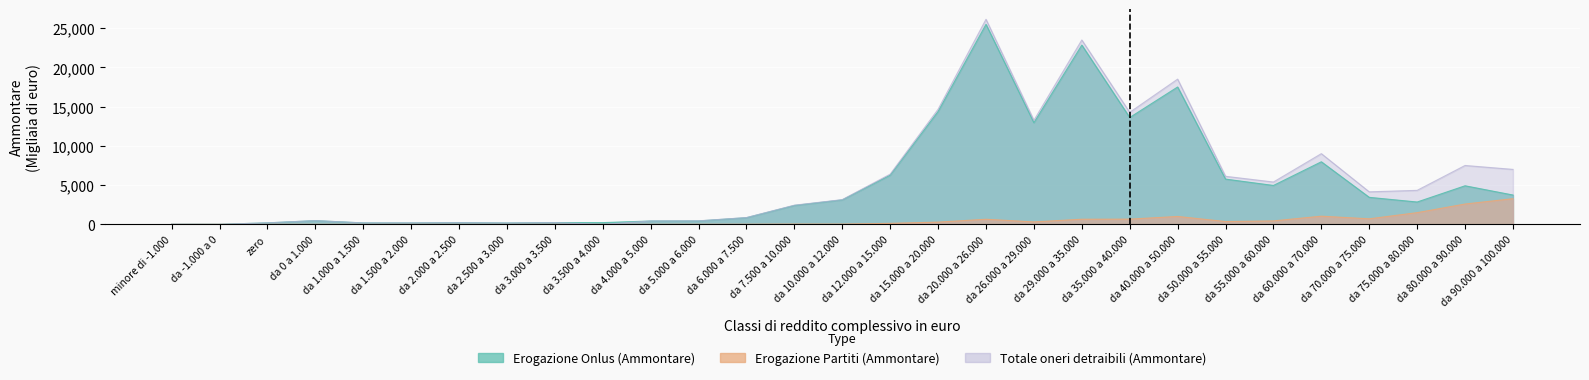

True or false: Erogazione Partiti (Ammontare) and Totale oneri detraibili (Ammontare) cross at least once.

False